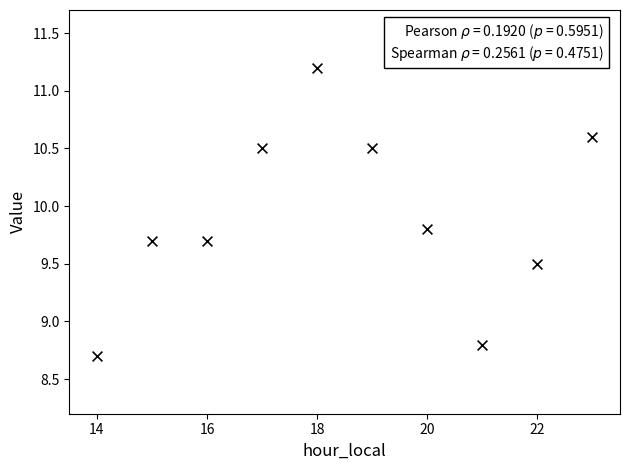

What is the average X value?

18.5